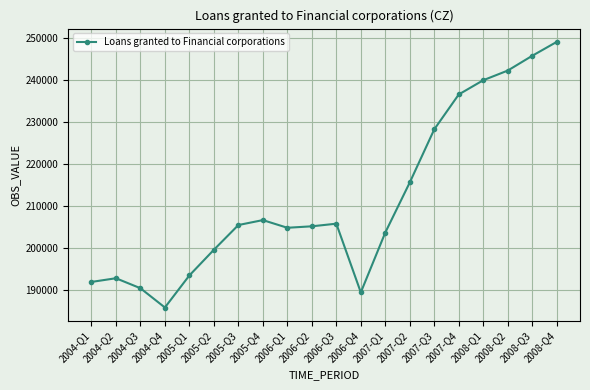

What is the difference between the second highest and minimum values?

59873